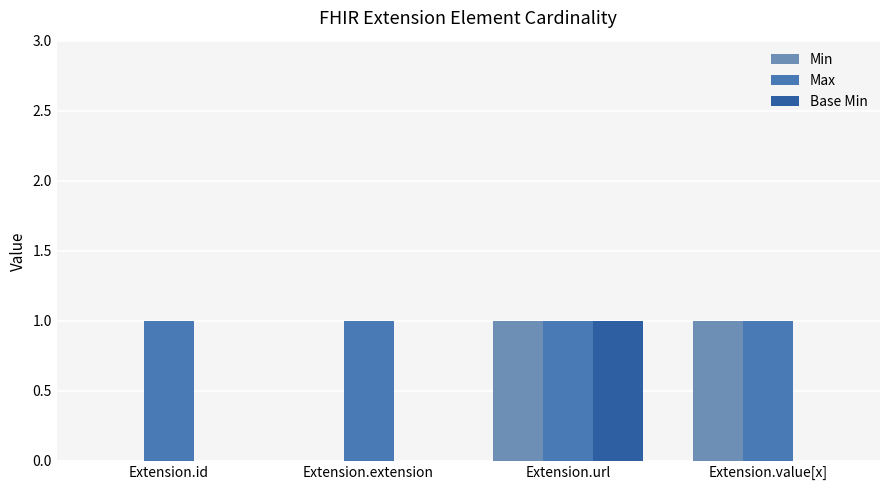

Is it true that Min equals 0 at Extension.id?

True